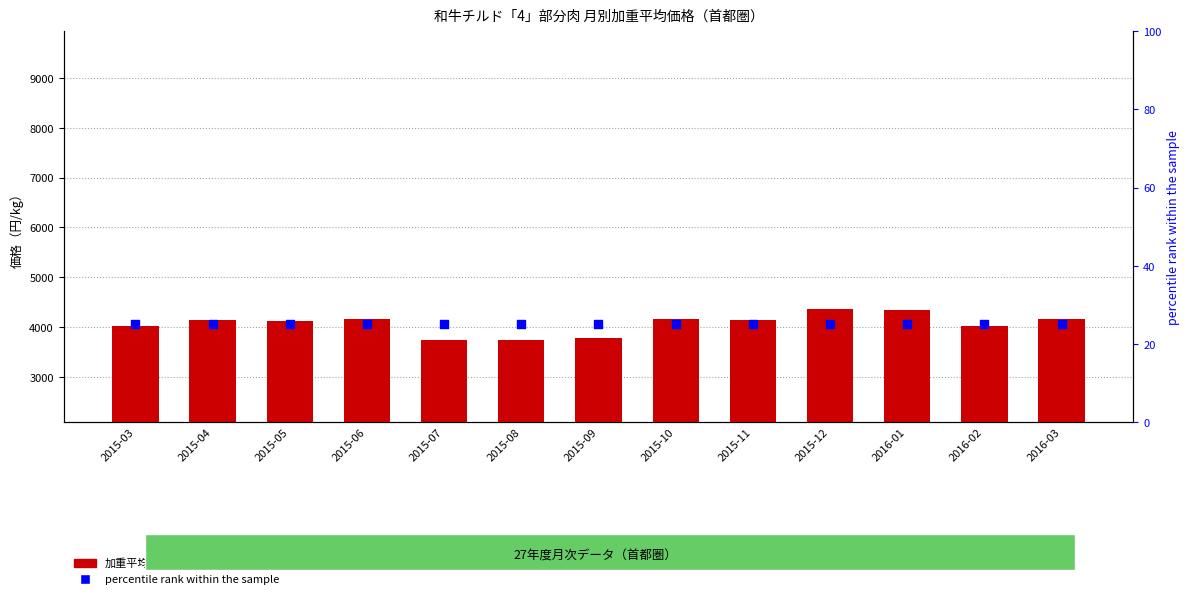

Which series reaches the maximum Y coordinate?

加重平均価格